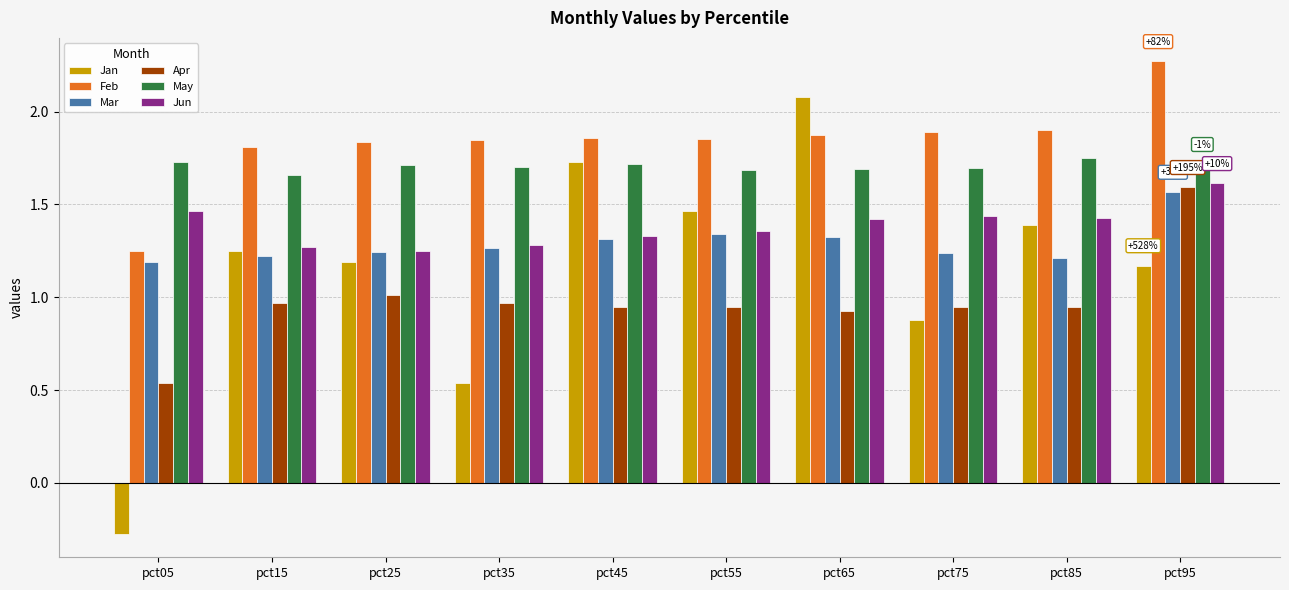

Which series changed the most between pct35 and pct75?

Jan